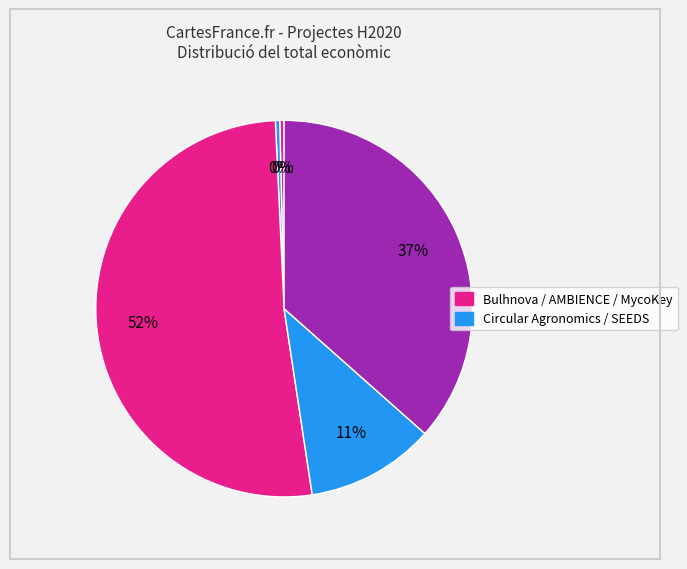

How many segments does this pie chart have?

5